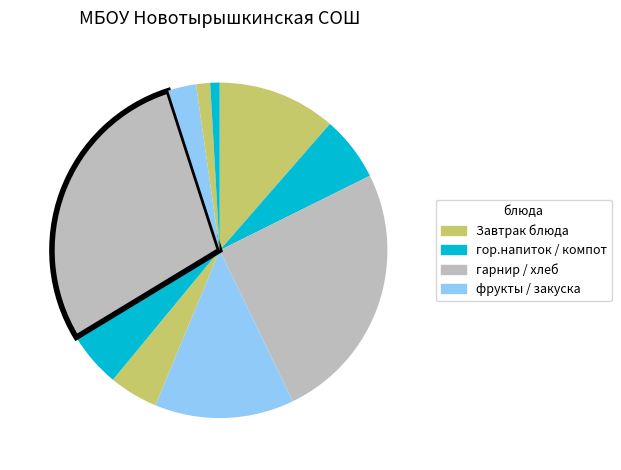

Rank the categories by value from highest to lowest.

Варники с картошкой и слив. маслом, Бутерброд горячий с колбасой и сыром, фрукты (яблоко), Каша манная, Какао с молоком, Свекольник со сметаной, салат из белокачанной капусты, компот из сухофруктов, Хлеб пшеничный, Хлеб ржаной